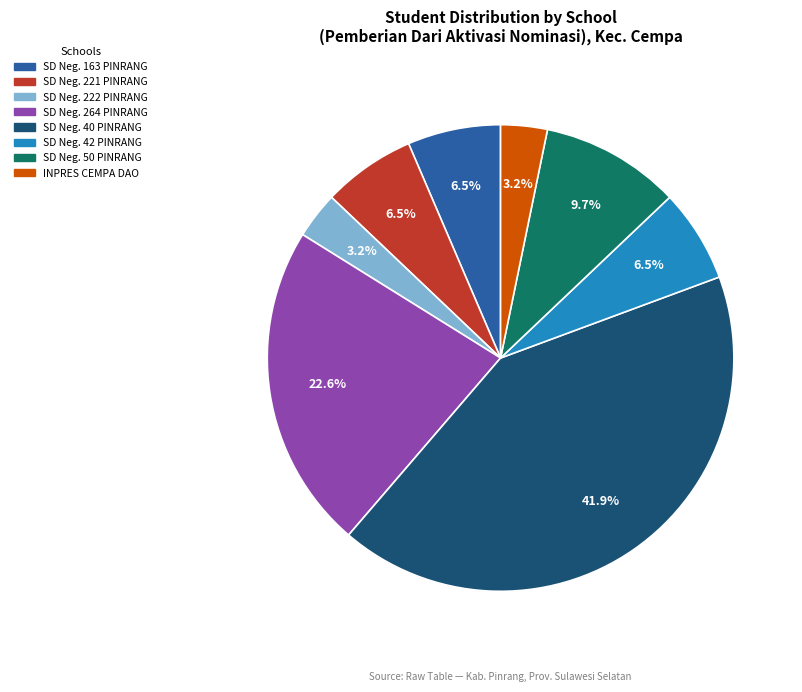

How many slices are in this pie chart?

8